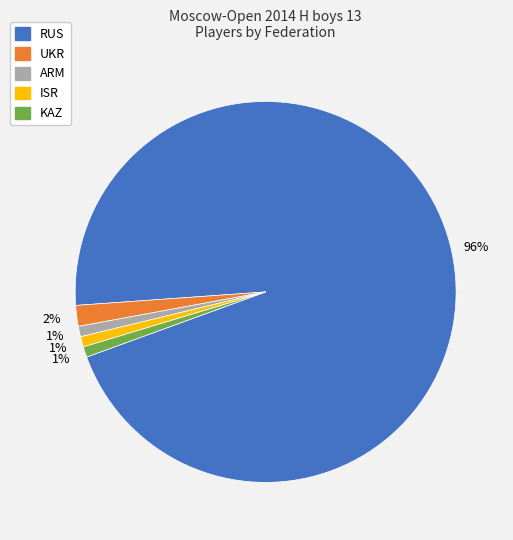

To the nearest percent, what percentage of the pie is ISR?

1%